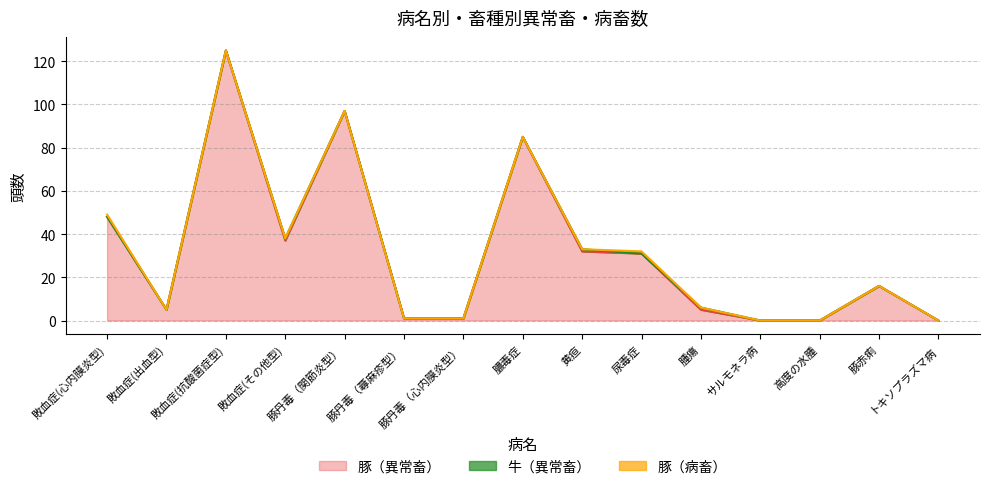

How many positive values does the 豚（異常畜） series have?

12